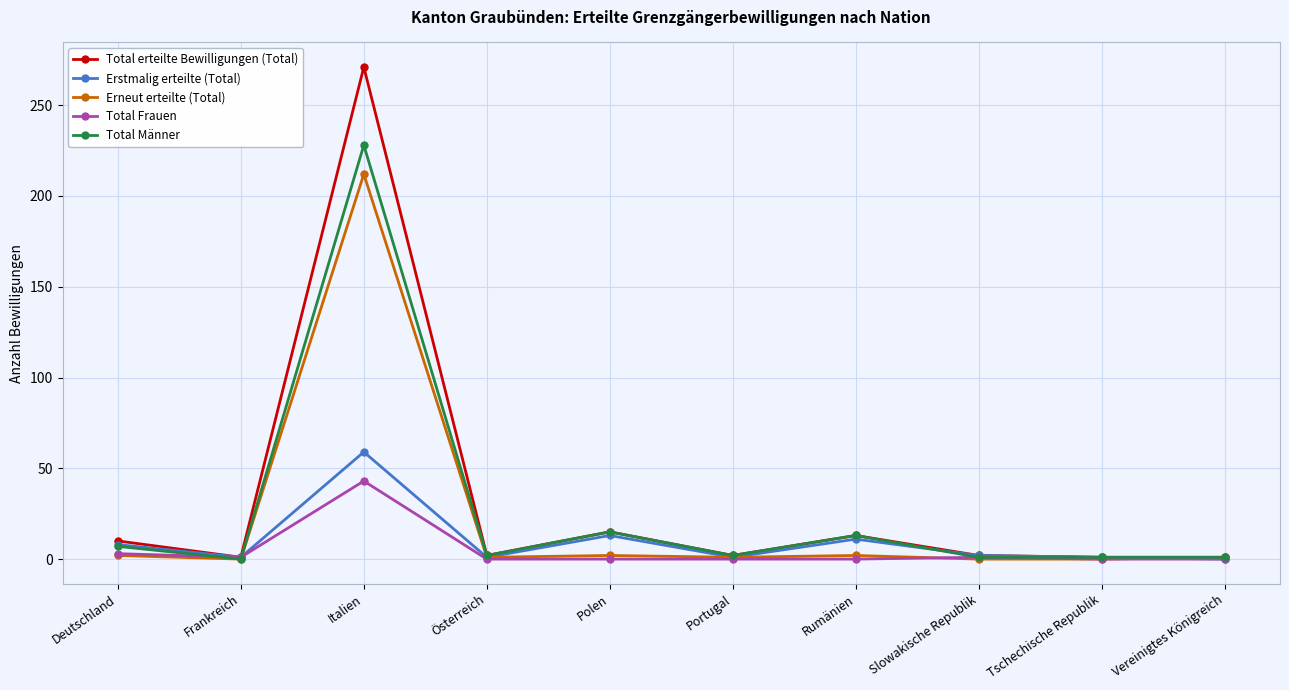

Is the value of Total Frauen at Portugal greater than the value of Erstmalig erteilte (Total) at Polen?

No